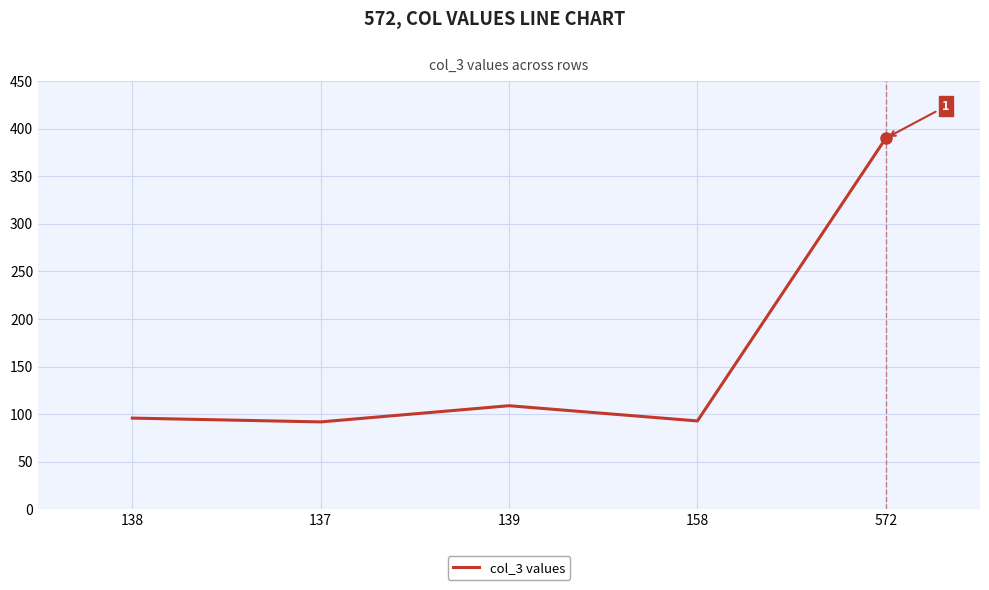

At which label is the value closest to 241?

139